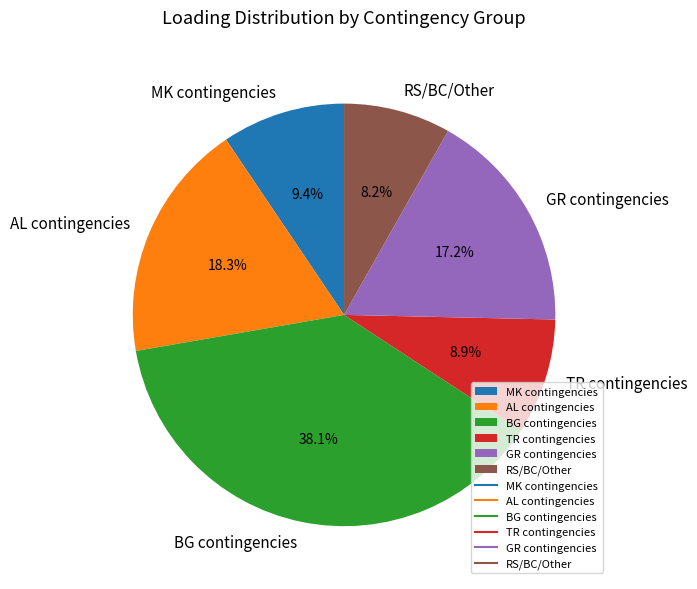

What is the largest slice in the pie chart?

BG contingencies